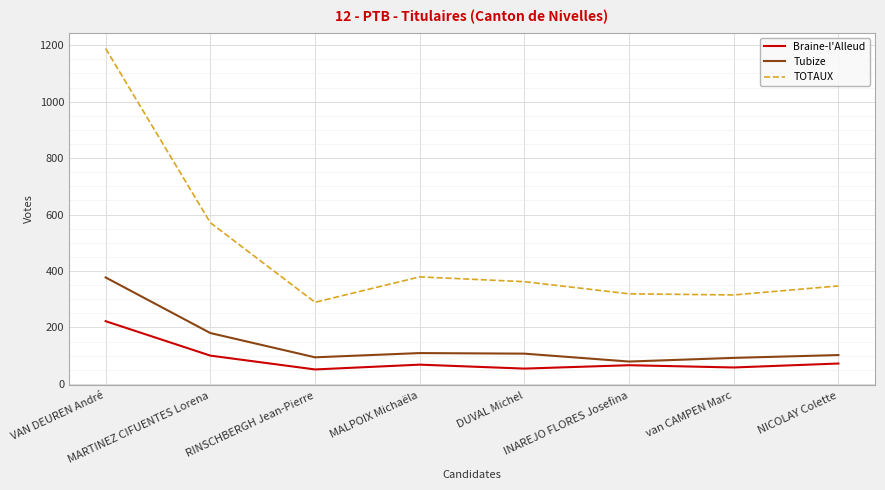

What is the sum of the TOTAUX values at NICOLAY Colette and RINSCHBERGH Jean-Pierre?

636